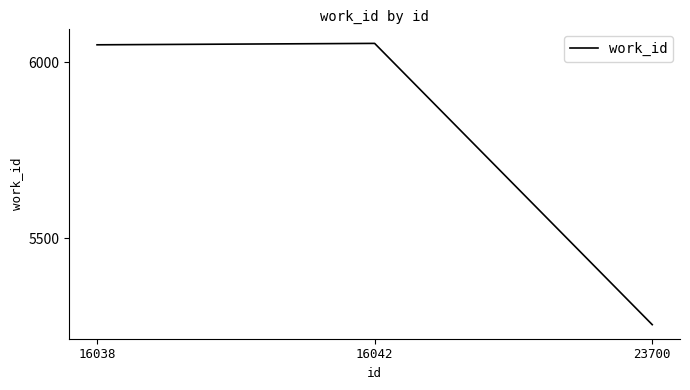

At which label is the value closest to 5654?

16038